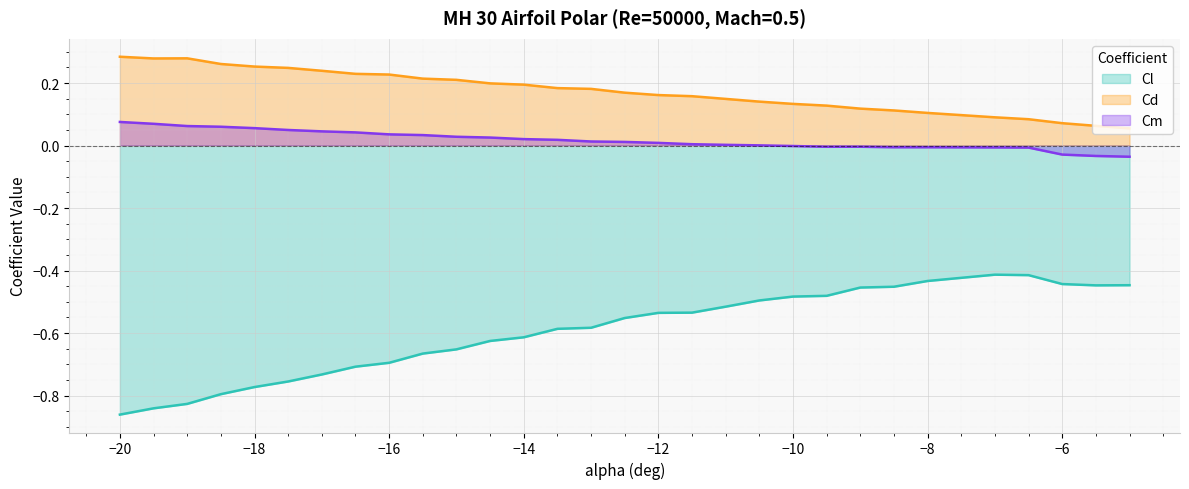

What are all the series names shown in the legend?

Cl, Cd, Cm